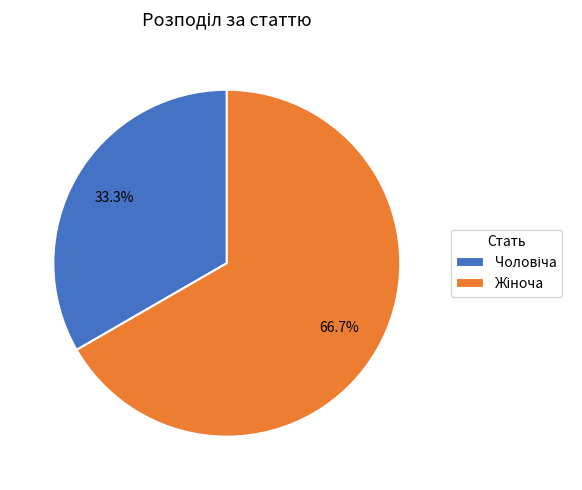

Is there any slice that represents more than half of the pie?

Yes